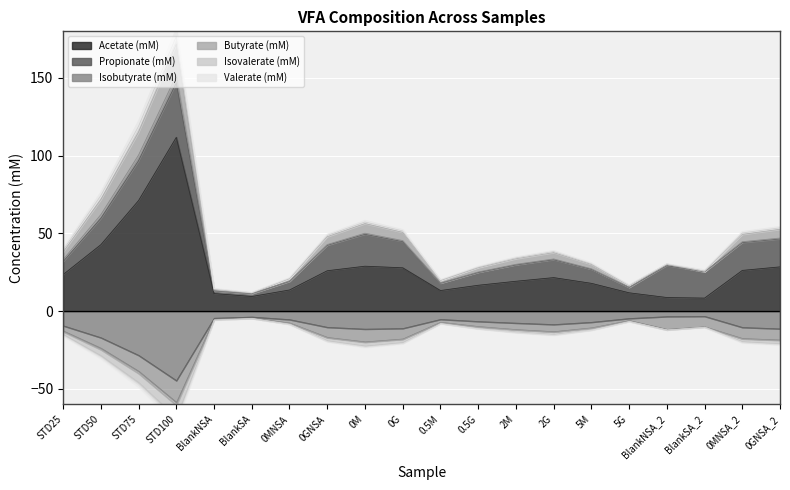

Is it true that Valerate (mM) equals 1.6 at STD25?

False